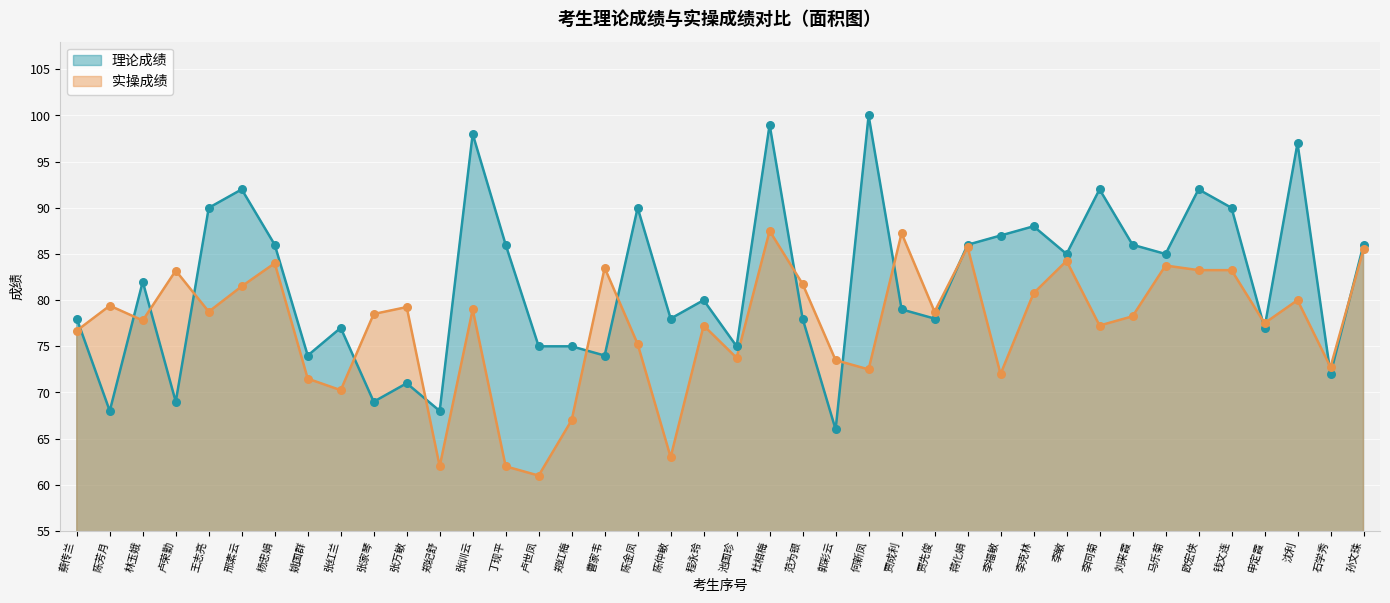

Which series contains the lowest Y value?

实操成绩